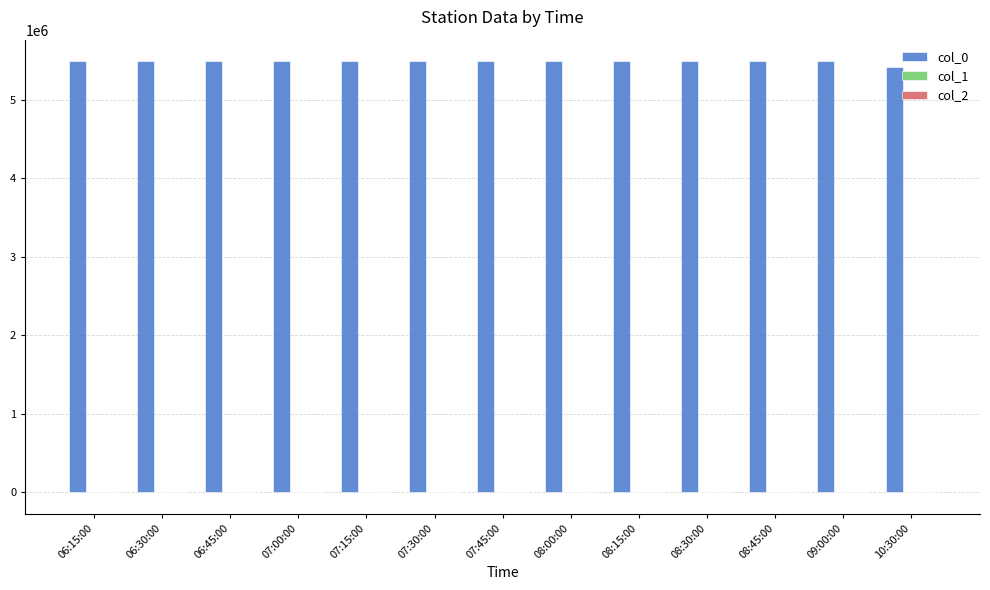

Is it true that col_0 equals 9294449.2 at 06:30:00?

False